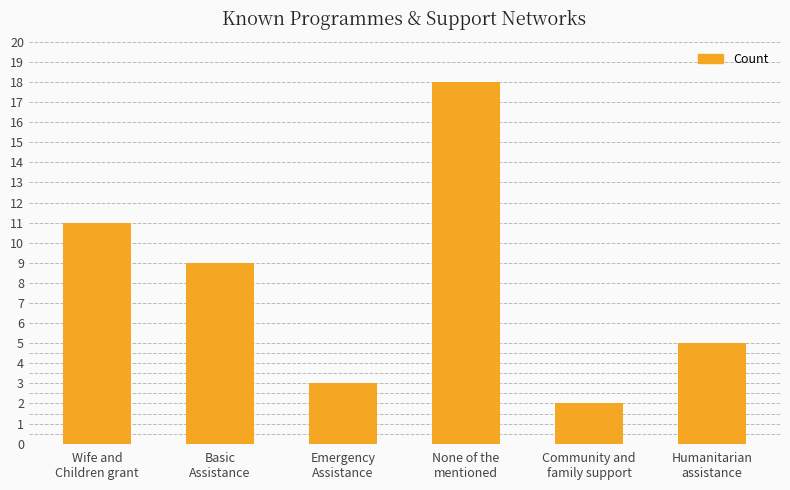

What is the smallest value displayed?

2